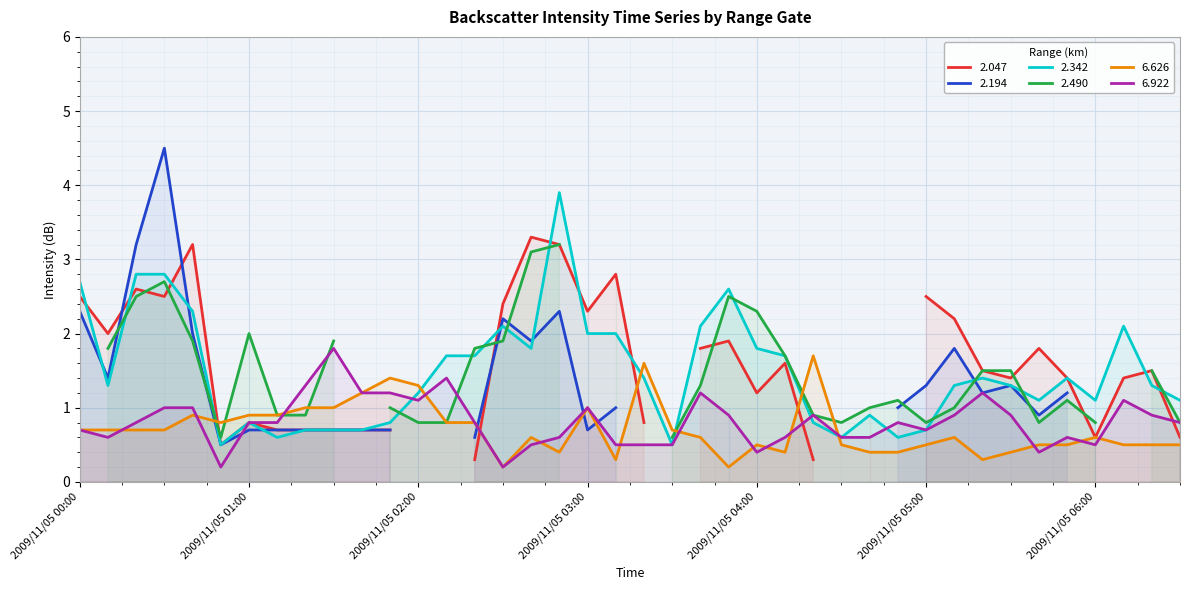

The 6.922 series shows 0.7 at 2009/11/05 04:00. True or false?

False